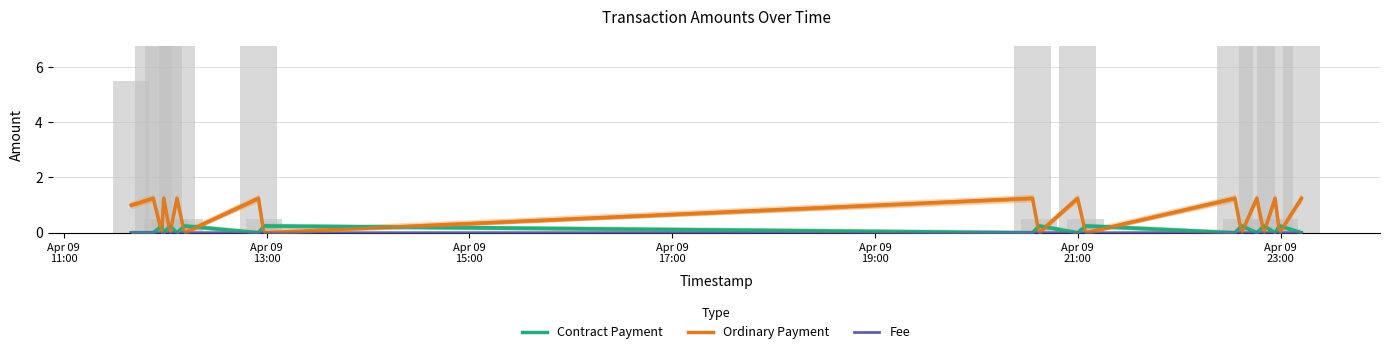

Which series has the widest spread of values?

Ordinary Payment